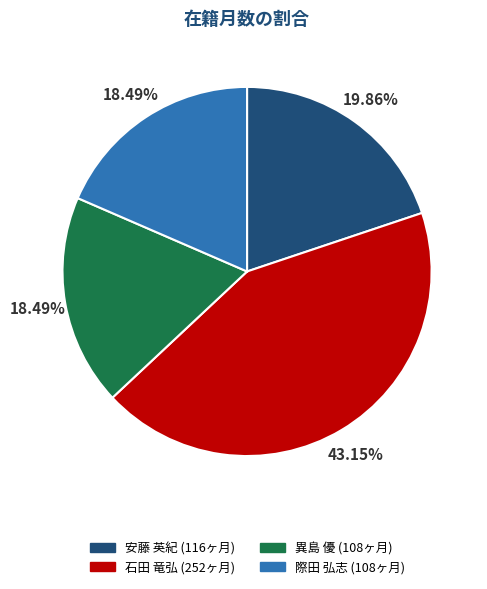

Does 際田 弘志 account for over 50% of the chart?

No